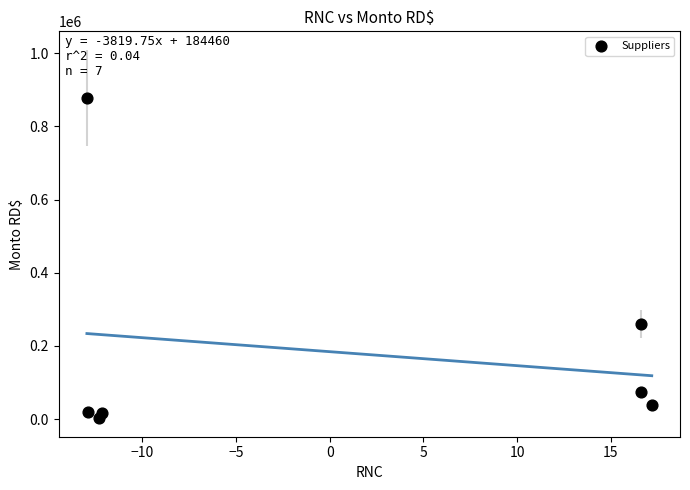

What Y value in the scatter plot is closest to 440225?

259496.0